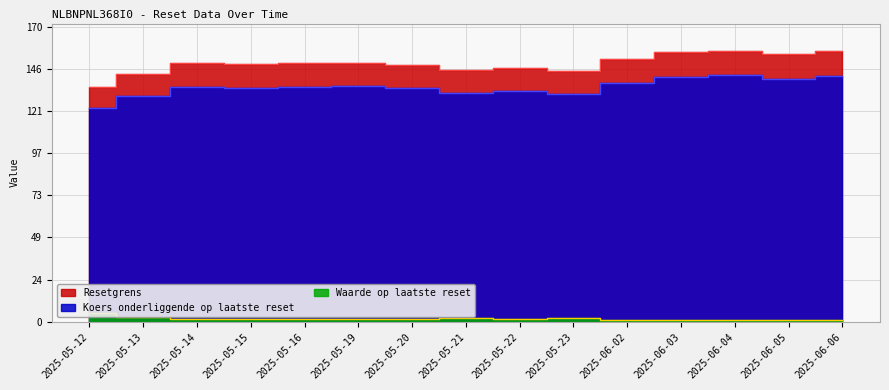

How many distinct data groups are displayed?

3